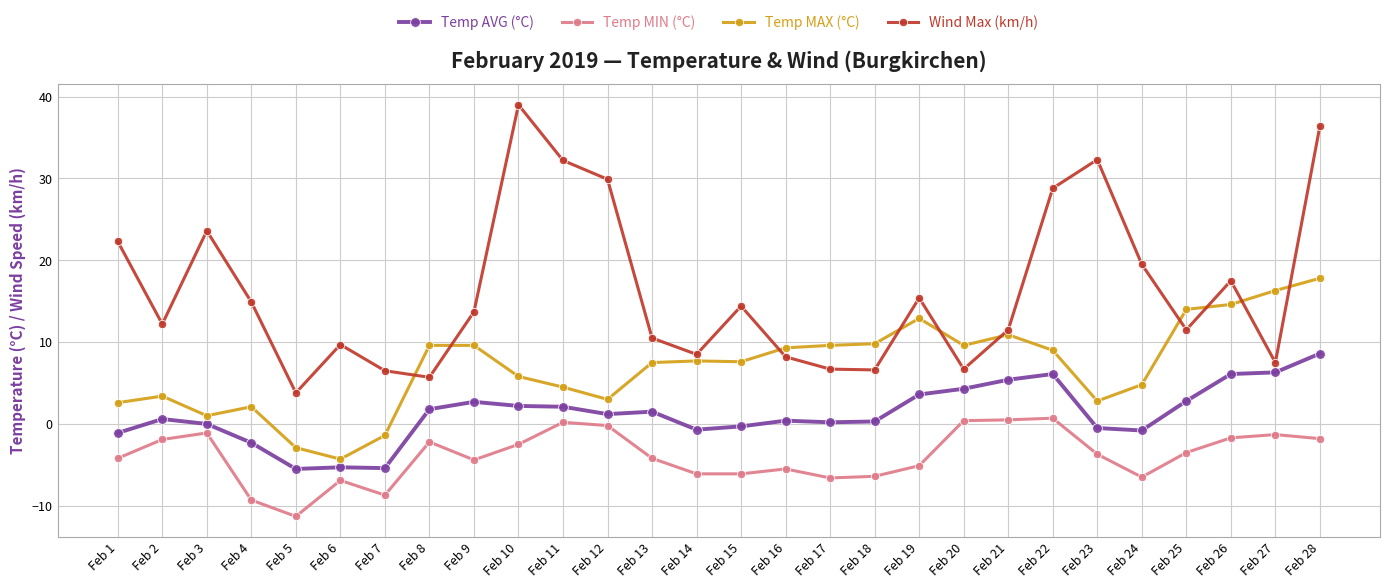

How many values in the Temp MIN (°C) series exceed -3?

12